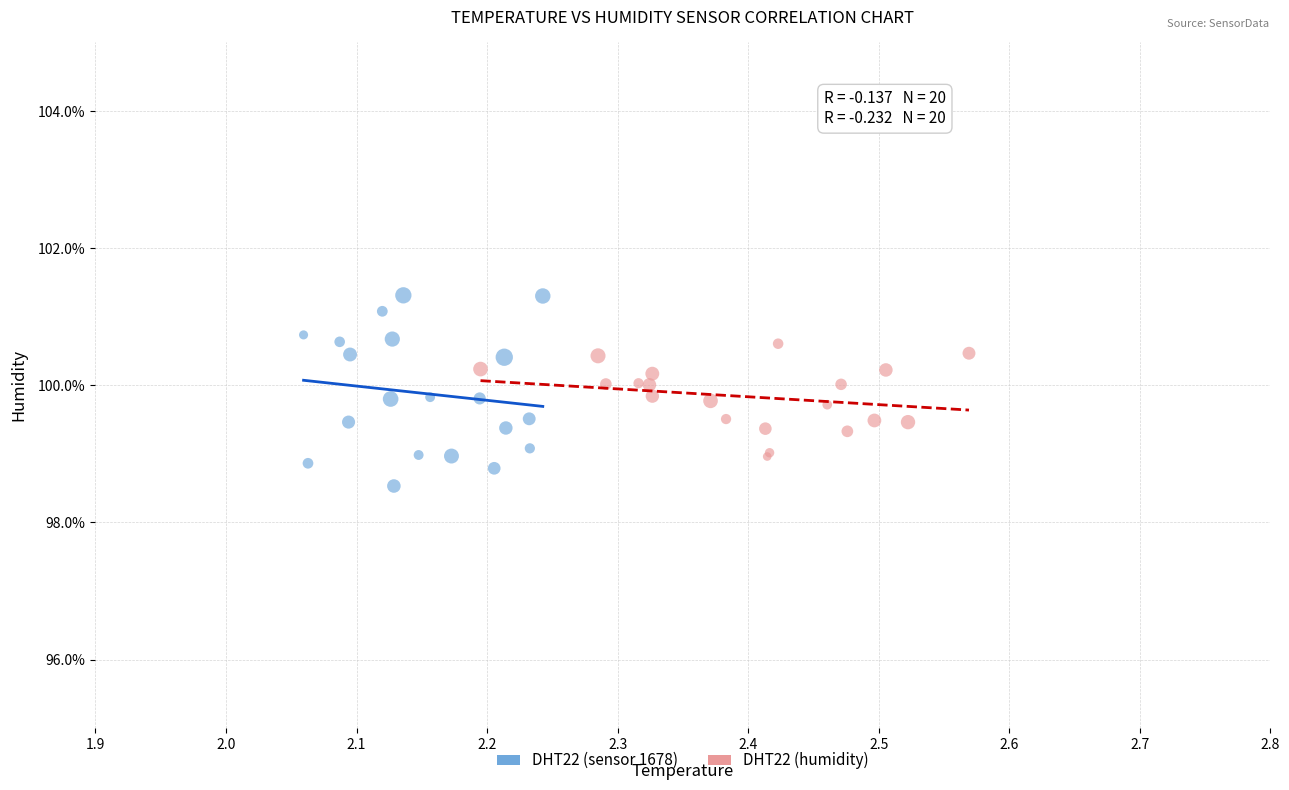

Which series reaches the maximum Y coordinate?

DHT22 (sensor 1678)